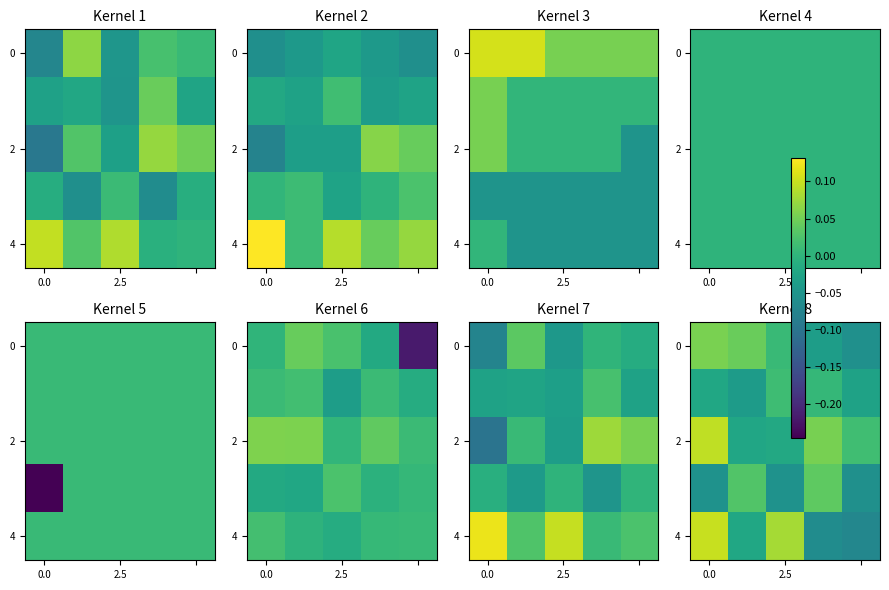

How many data points does each series have?

5